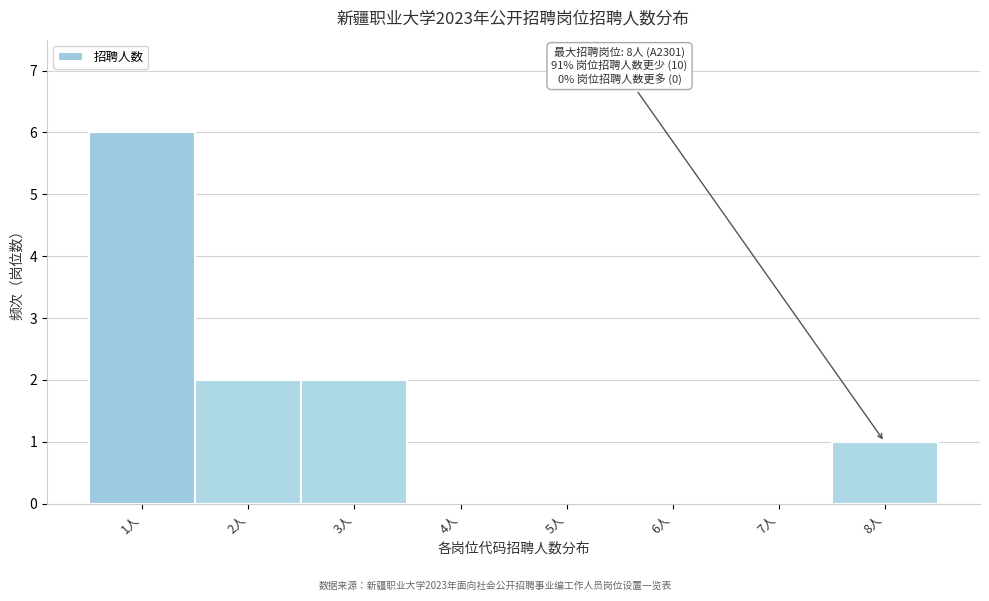

Which range on the x-axis has the tallest bar?

0.5 to 1.5